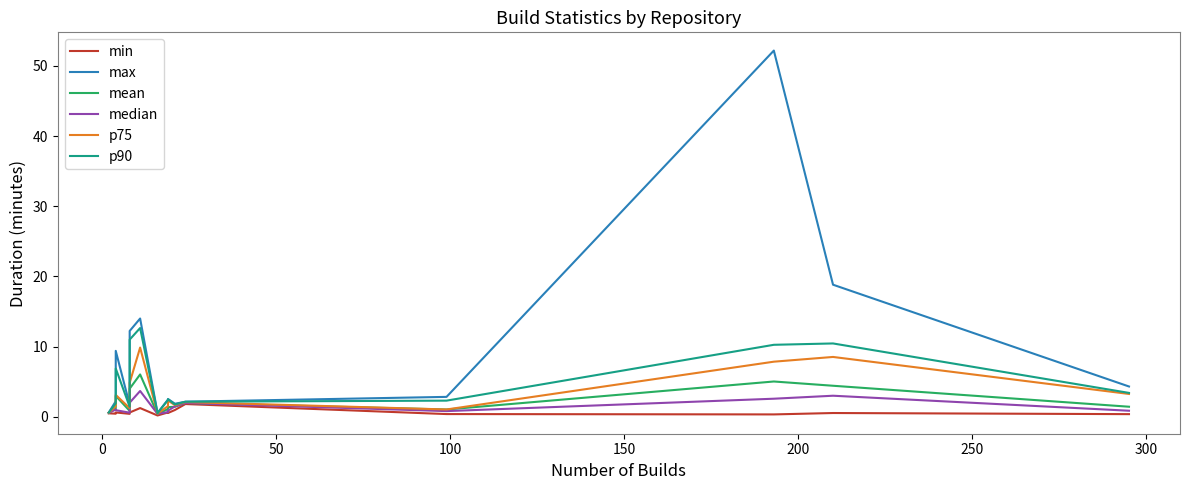

What are all the series names shown in the legend?

min, max, mean, median, p75, p90